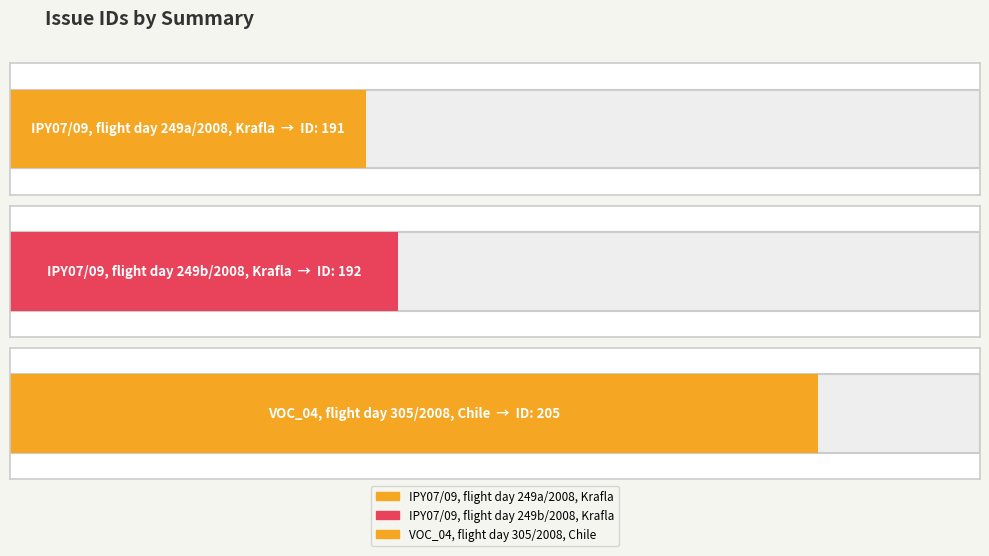

How many data points are less than 192?

1